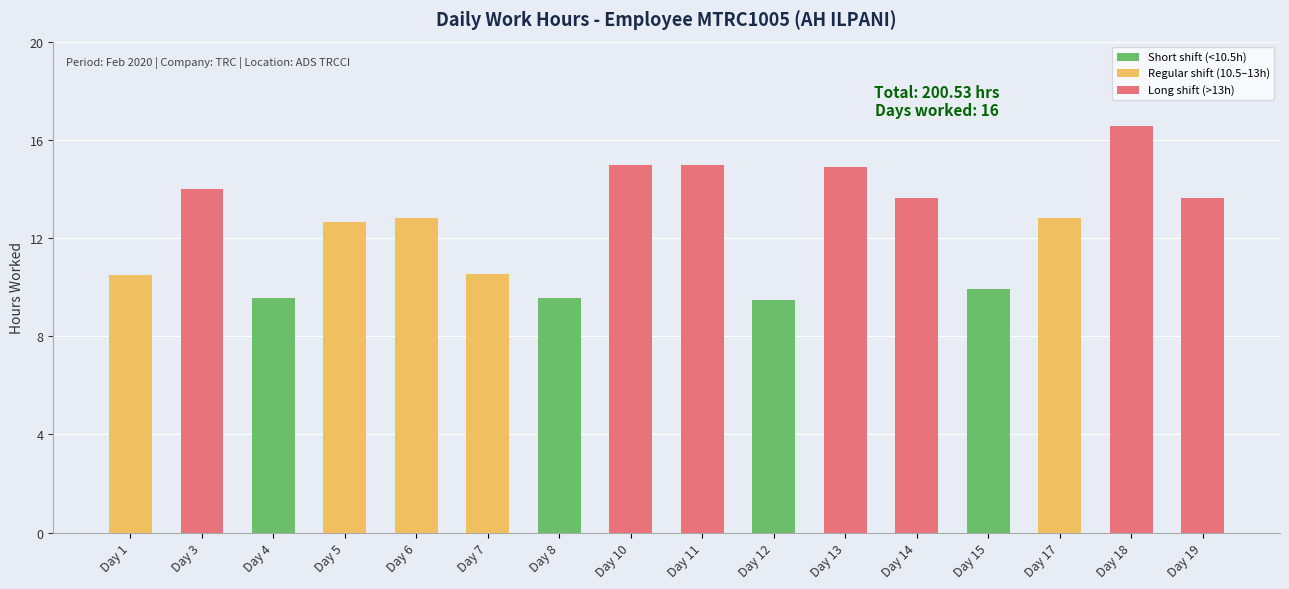

Reading right to left, list all the values displayed in this chart.

13.7	16.6	12.8	9.9	13.6	14.9	9.5	15.0	15.0	9.6	10.5	12.8	12.7	9.6	14.0	10.5